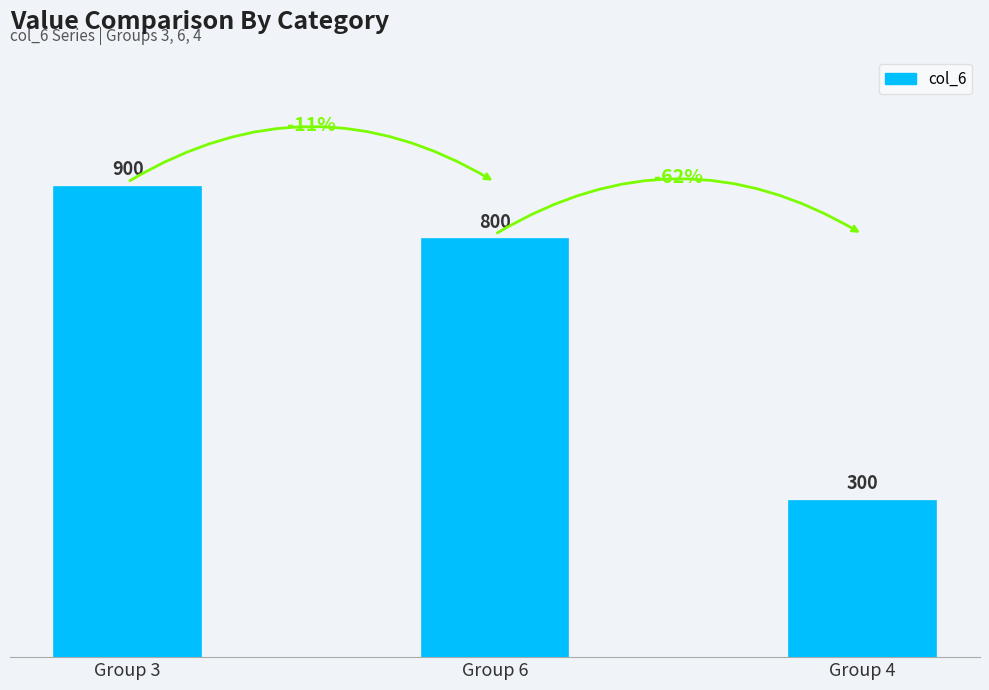

How many bars are there in total?

3